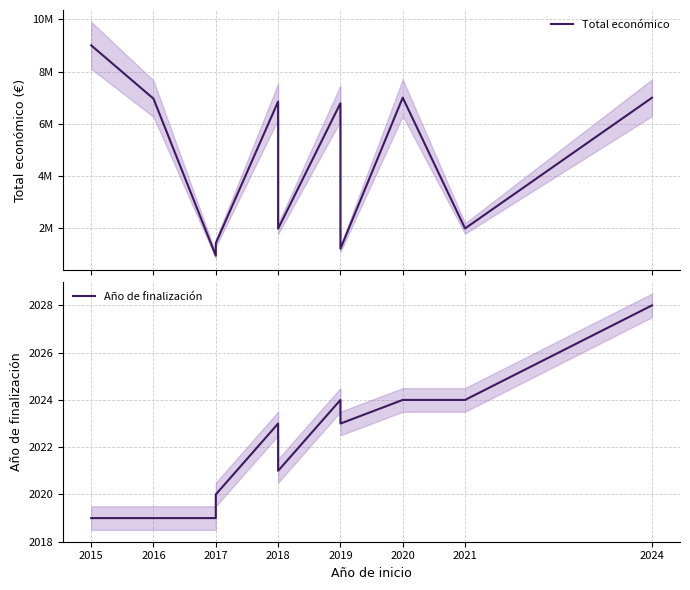

What is the average value of the Total económico series?

4608017